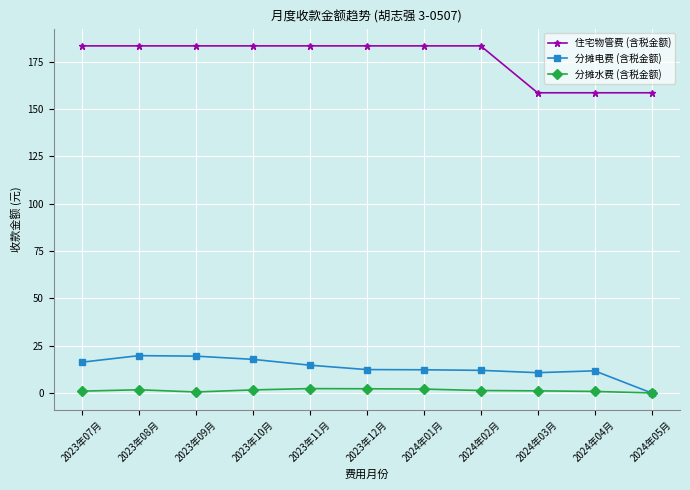

At 2023年12月, list the series in order from smallest to largest.

分摊水费 (含税金额), 分摊电费 (含税金额), 住宅物管费 (含税金额)